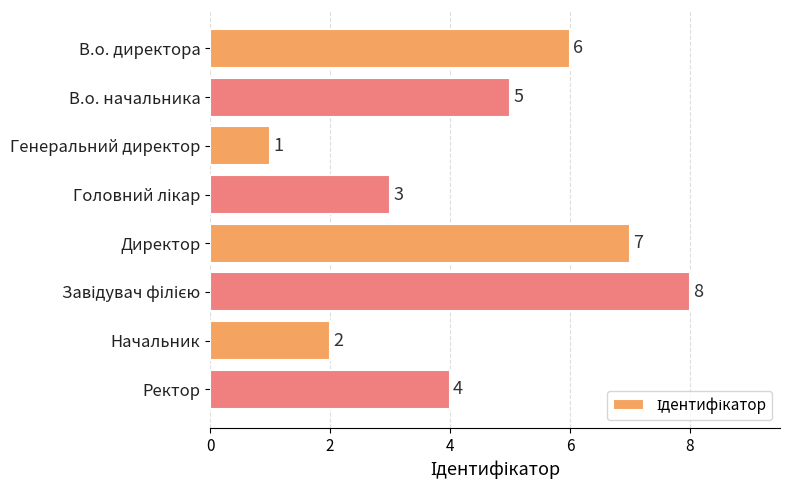

The value at В.о. директора is 6. True or false?

True